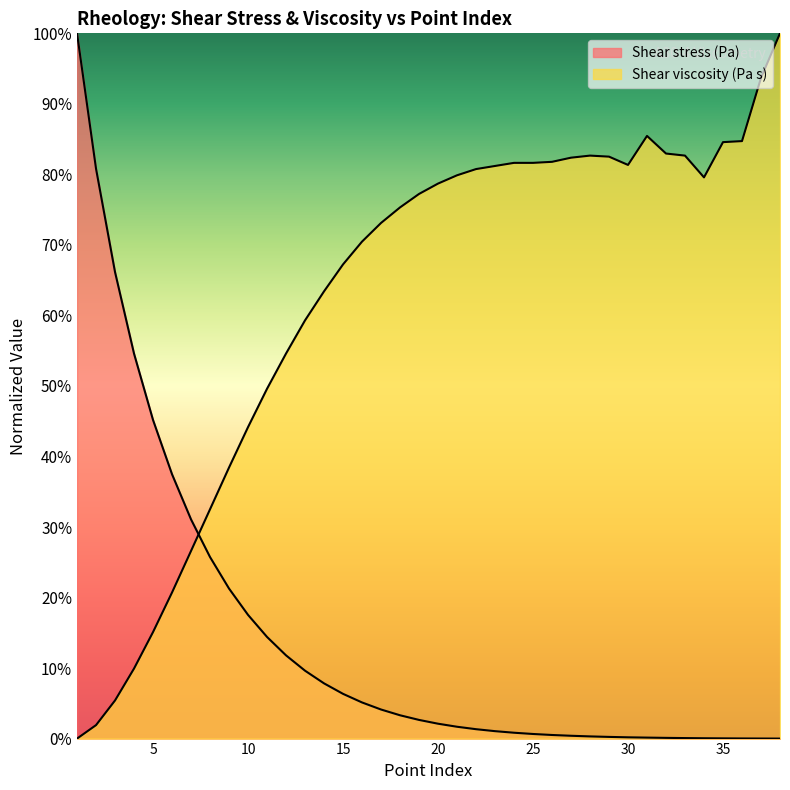

What is the spread (max minus min) of values at 22?

0.8